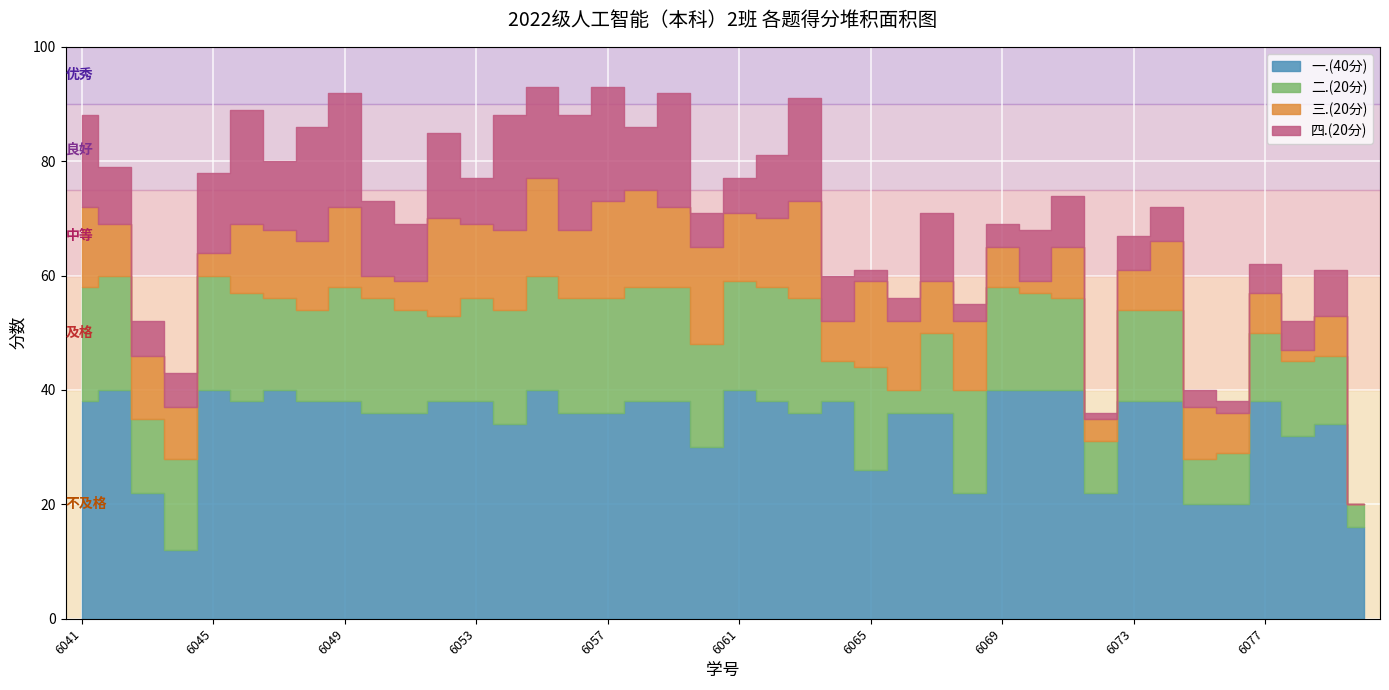

Which series has the widest spread of values?

一.(40分)